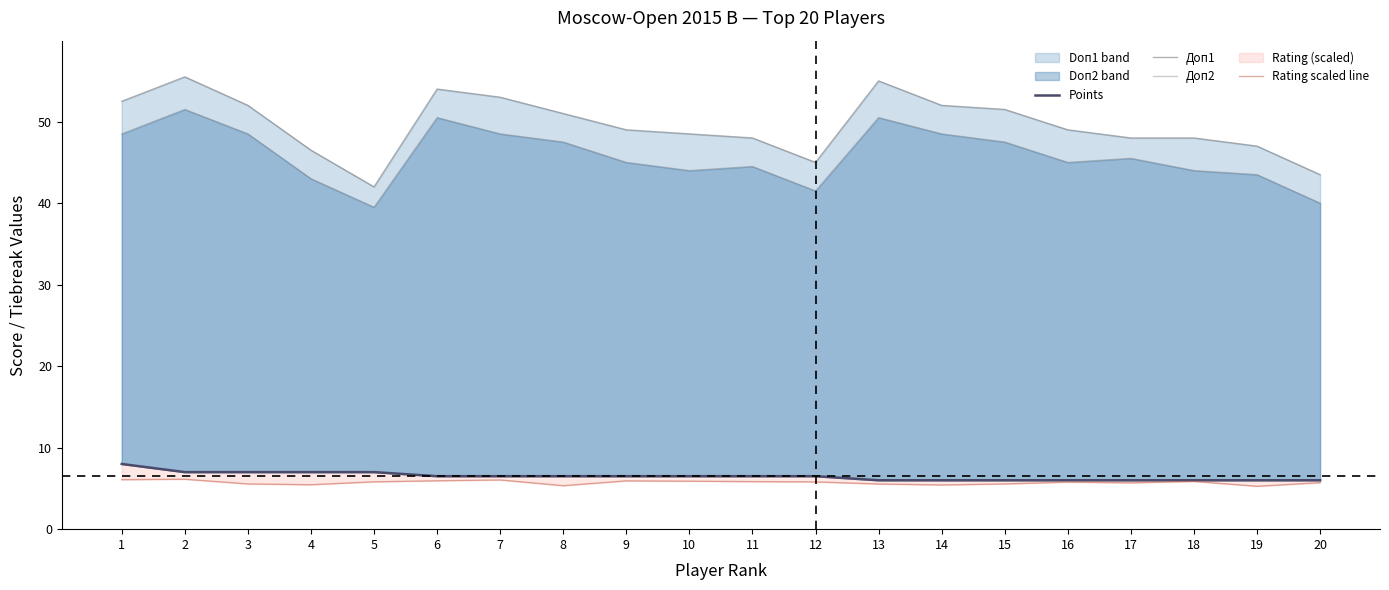

What is the average value of the Rating scaled line series?

5.7